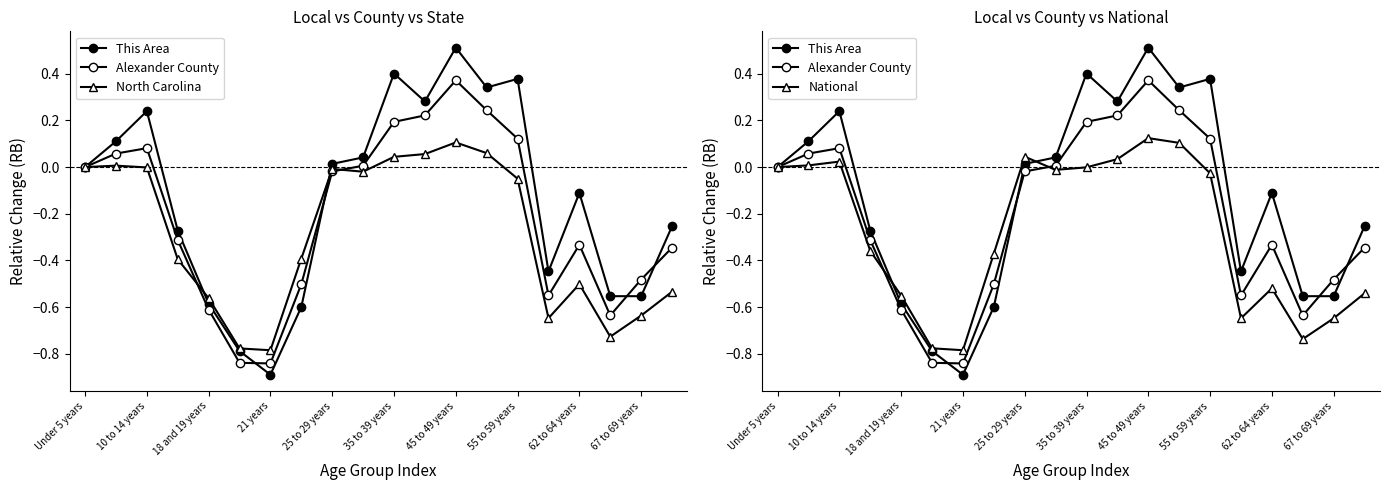

What is the sum of all This Area values?

-2.7